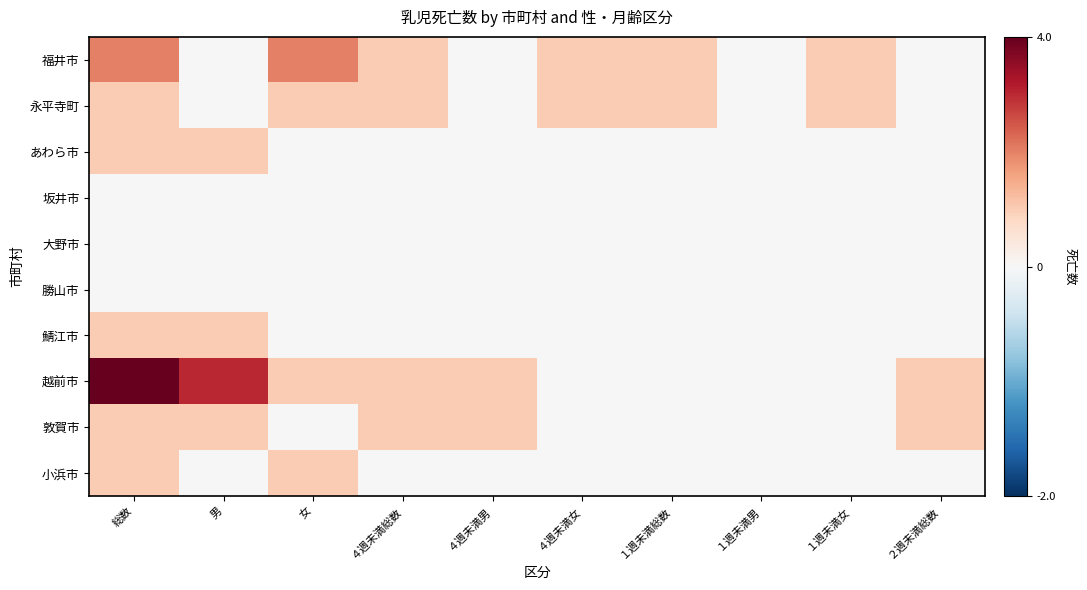

Reading left to right, extract all data points from this chart.

福井市: 総数=2	男=0	女=2	４週未満総数=1	４週未満男=0	４週未満女=1	１週未満総数=1	１週未満男=0	１週未満女=1	２週未満総数=0
永平寺町: 総数=1	男=0	女=1	４週未満総数=1	４週未満男=0	４週未満女=1	１週未満総数=1	１週未満男=0	１週未満女=1	２週未満総数=0
あわら市: 総数=1	男=1	女=0	４週未満総数=0	４週未満男=0	４週未満女=0	１週未満総数=0	１週未満男=0	１週未満女=0	２週未満総数=0
坂井市: 総数=0	男=0	女=0	４週未満総数=0	４週未満男=0	４週未満女=0	１週未満総数=0	１週未満男=0	１週未満女=0	２週未満総数=0
大野市: 総数=0	男=0	女=0	４週未満総数=0	４週未満男=0	４週未満女=0	１週未満総数=0	１週未満男=0	１週未満女=0	２週未満総数=0
勝山市: 総数=0	男=0	女=0	４週未満総数=0	４週未満男=0	４週未満女=0	１週未満総数=0	１週未満男=0	１週未満女=0	２週未満総数=0
鯖江市: 総数=1	男=1	女=0	４週未満総数=0	４週未満男=0	４週未満女=0	１週未満総数=0	１週未満男=0	１週未満女=0	２週未満総数=0
越前市: 総数=4	男=3	女=1	４週未満総数=1	４週未満男=1	４週未満女=0	１週未満総数=0	１週未満男=0	１週未満女=0	２週未満総数=1
敦賀市: 総数=1	男=1	女=0	４週未満総数=1	４週未満男=1	４週未満女=0	１週未満総数=0	１週未満男=0	１週未満女=0	２週未満総数=1
小浜市: 総数=1	男=0	女=1	４週未満総数=0	４週未満男=0	４週未満女=0	１週未満総数=0	１週未満男=0	１週未満女=0	２週未満総数=0